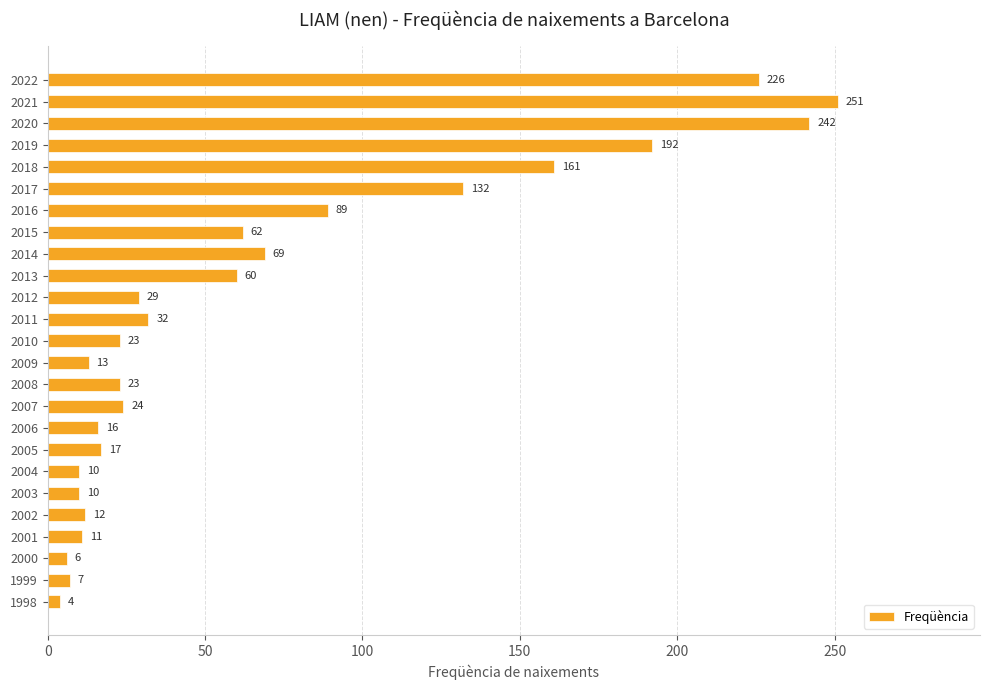

How many bars are there in total?

25